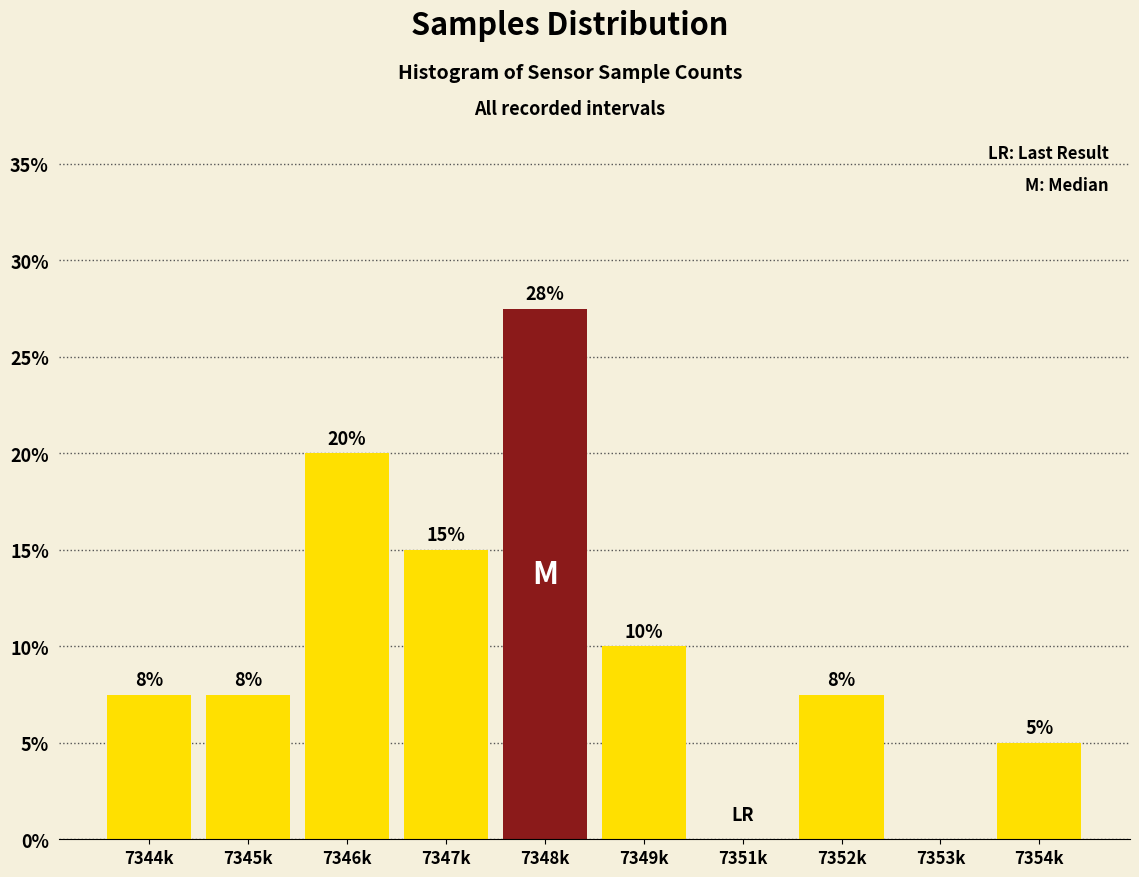

Where does the data first go above 7?

7344k